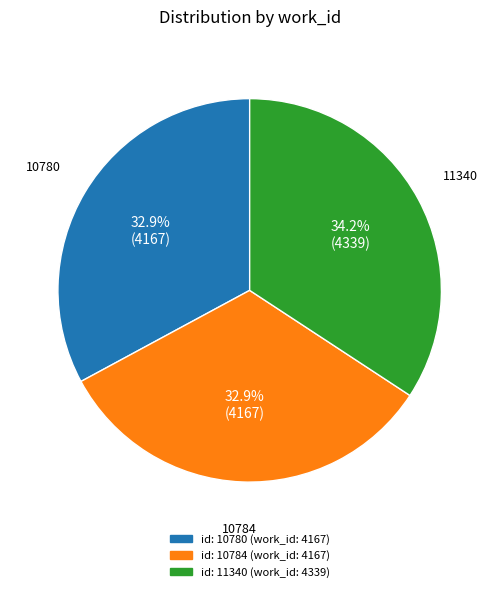

To the nearest percent, what portion does 10780 represent?

33%